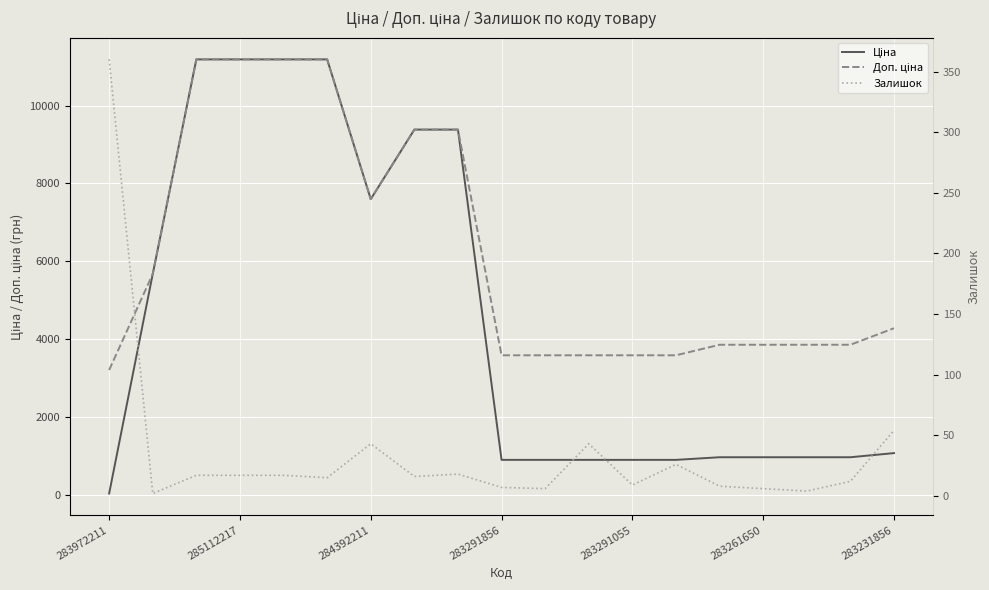

The Доп. ціна series shows 3583.6 at 283291055. True or false?

True